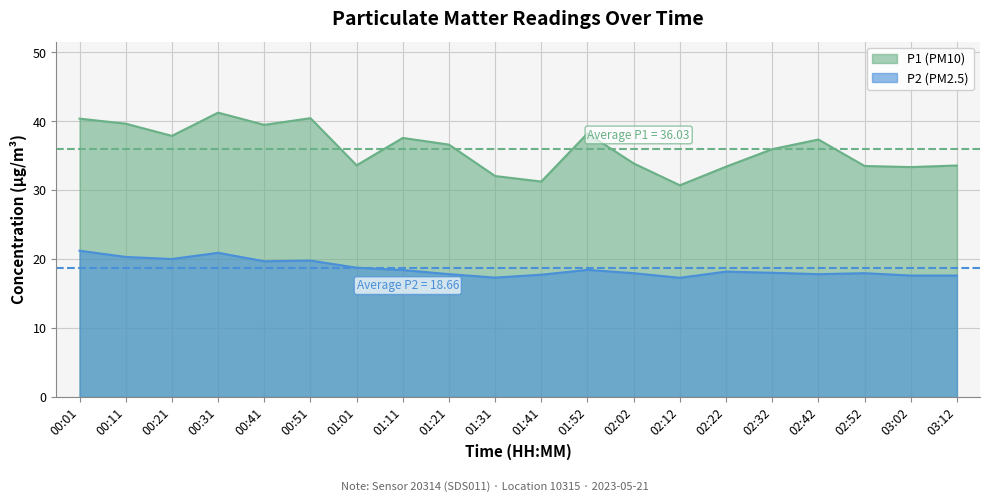

At which label is P2 closest to 19?

01:01